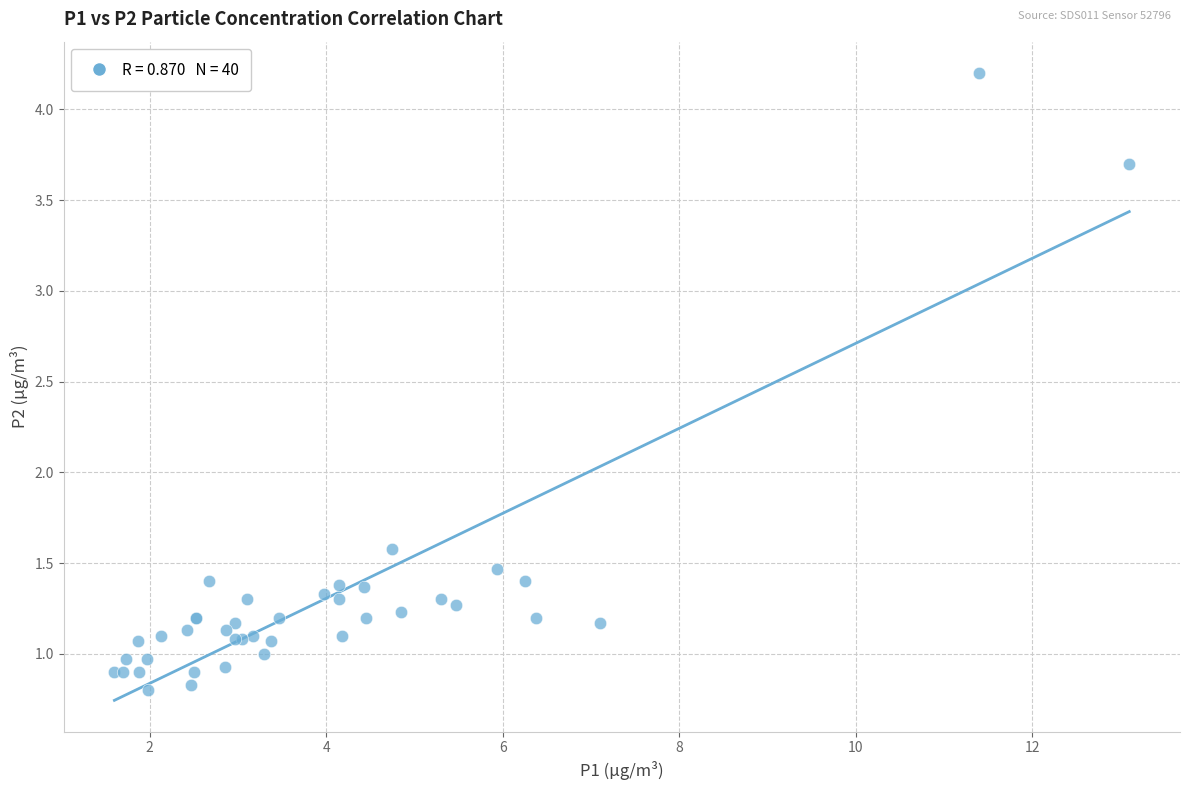

What Y value in the scatter plot is closest to 2?

1.6